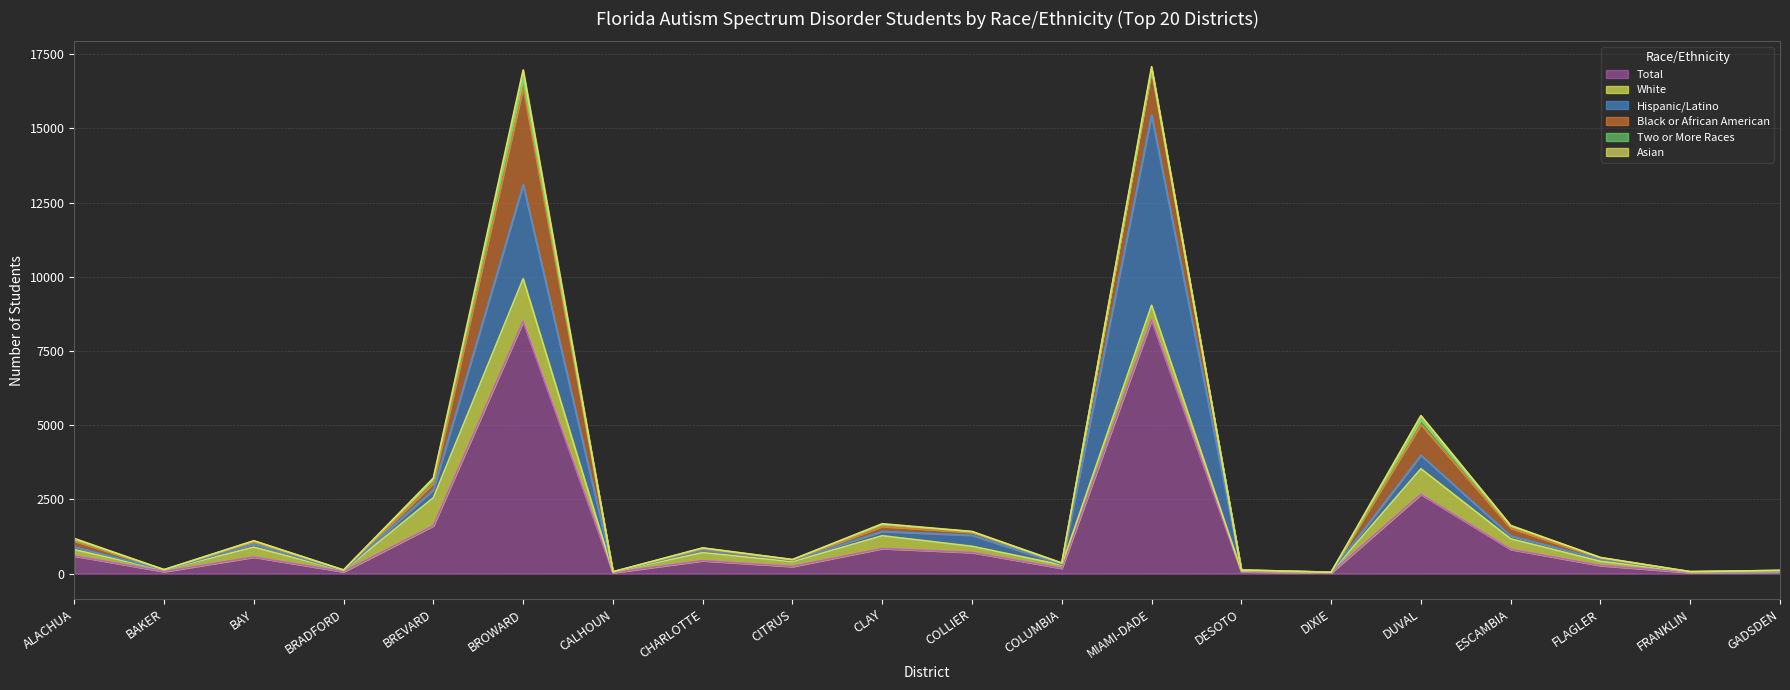

Reading right to left, what are all the values shown in this chart?

Total: GADSDEN=54	FRANKLIN=33	FLAGLER=271	ESCAMBIA=814	DUVAL=2669	DIXIE=23	DESOTO=60	MIAMI-DADE=8544	COLUMBIA=178	COLLIER=710	CLAY=843	CITRUS=238	CHARLOTTE=433	CALHOUN=30	BROWARD=8496	BREVARD=1612	BRADFORD=60	BAY=554	BAKER=66	ALACHUA=594
White: GADSDEN=2	FRANKLIN=23	FLAGLER=144	ESCAMBIA=358	DUVAL=864	DIXIE=19	DESOTO=26	MIAMI-DADE=497	COLUMBIA=113	COLLIER=210	CLAY=433	CITRUS=163	CHARLOTTE=273	CALHOUN=24	BROWARD=1440	BREVARD=946	BRADFORD=39	BAY=336	BAKER=57	ALACHUA=212
Black or African American: GADSDEN=44	FRANKLIN=1	FLAGLER=32	ESCAMBIA=262	DUVAL=1040	DIXIE=1	DESOTO=9	MIAMI-DADE=1514	COLUMBIA=36	COLLIER=100	CLAY=168	CITRUS=11	CHARLOTTE=41	CALHOUN=0	BROWARD=3278	BREVARD=219	BRADFORD=13	BAY=73	BAKER=7	ALACHUA=201
Hispanic/Latino: GADSDEN=6	FRANKLIN=6	FLAGLER=69	ESCAMBIA=96	DUVAL=453	DIXIE=2	DESOTO=23	MIAMI-DADE=6413	COLUMBIA=16	COLLIER=370	CLAY=144	CITRUS=42	CHARLOTTE=86	CALHOUN=4	BROWARD=3169	BREVARD=264	BRADFORD=2	BAY=96	BAKER=1	ALACHUA=91
Two or More Races: GADSDEN=0	FRANKLIN=2	FLAGLER=22	ESCAMBIA=78	DUVAL=165	DIXIE=1	DESOTO=2	MIAMI-DADE=38	COLUMBIA=11	COLLIER=21	CLAY=72	CITRUS=16	CHARLOTTE=26	CALHOUN=2	BROWARD=279	BREVARD=148	BRADFORD=6	BAY=41	BAKER=0	ALACHUA=55
Asian: GADSDEN=0	FRANKLIN=0	FLAGLER=4	ESCAMBIA=13	DUVAL=134	DIXIE=0	DESOTO=0	MIAMI-DADE=76	COLUMBIA=2	COLLIER=8	CLAY=20	CITRUS=3	CHARLOTTE=6	CALHOUN=0	BROWARD=309	BREVARD=32	BRADFORD=0	BAY=6	BAKER=1	ALACHUA=31